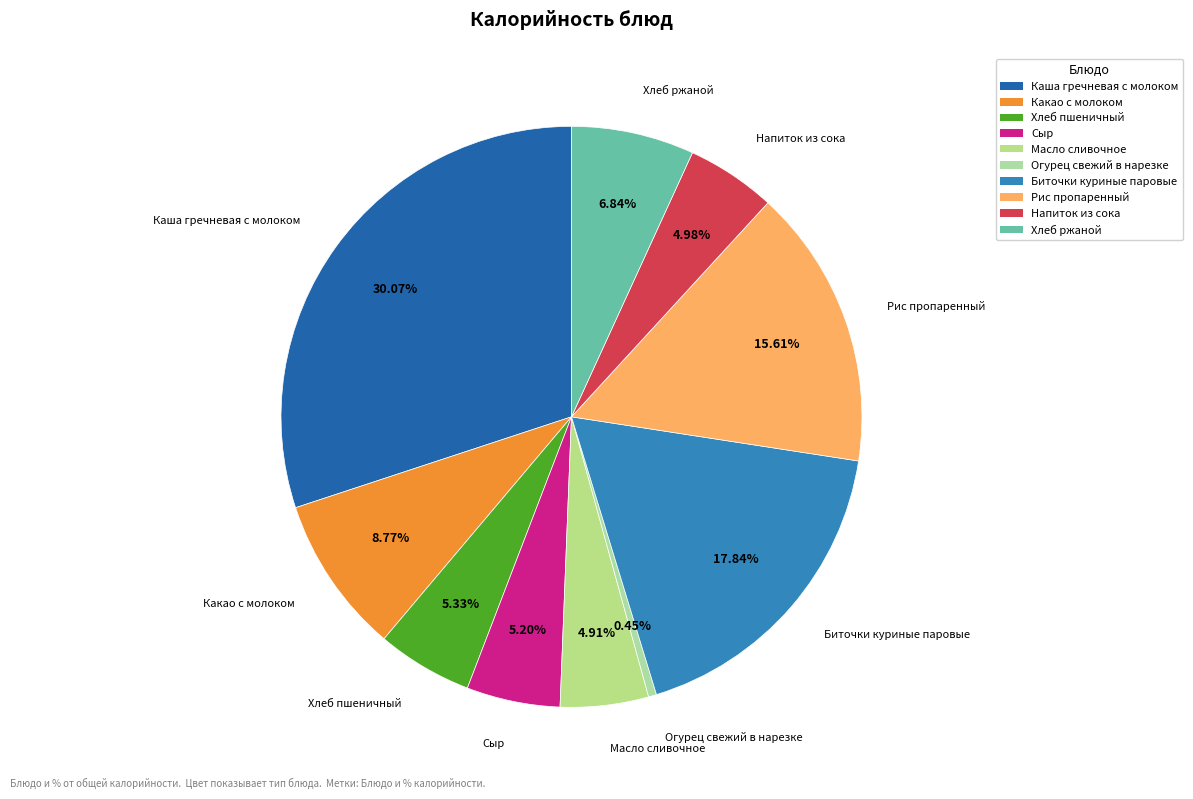

Which category has the smallest portion of the pie?

Огурец свежий в нарезке